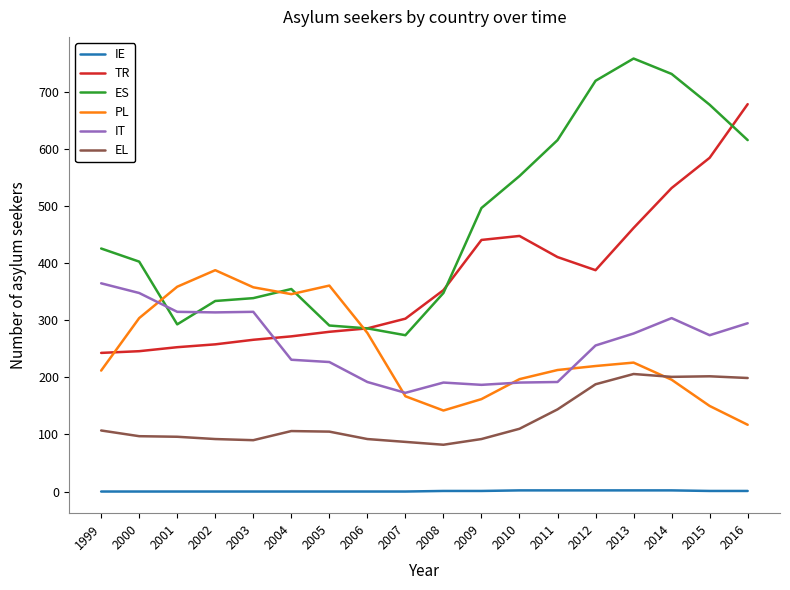

The PL series shows 227 at 2007. True or false?

False